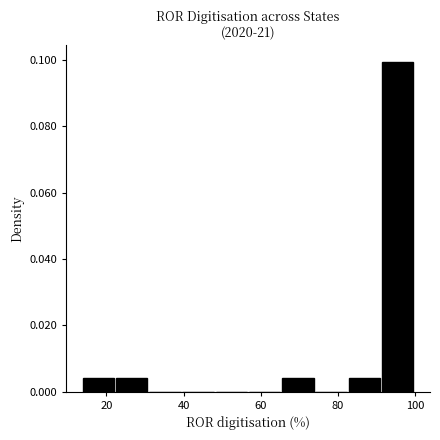

Over which range of the x-axis is the bar tallest?

92 to 100